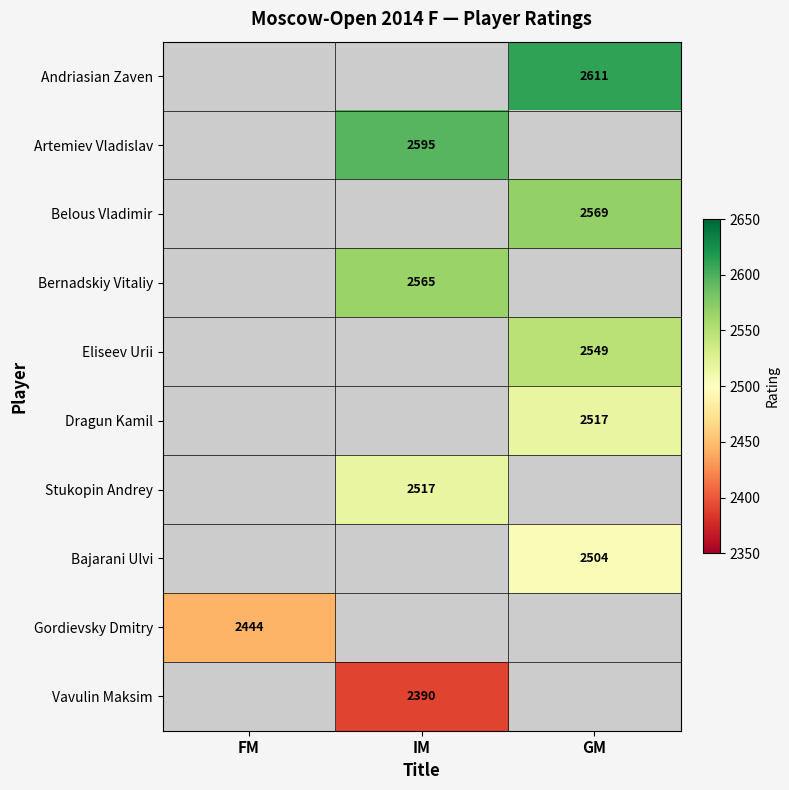

The Belous Vladimir series shows 2569 at GM. True or false?

True